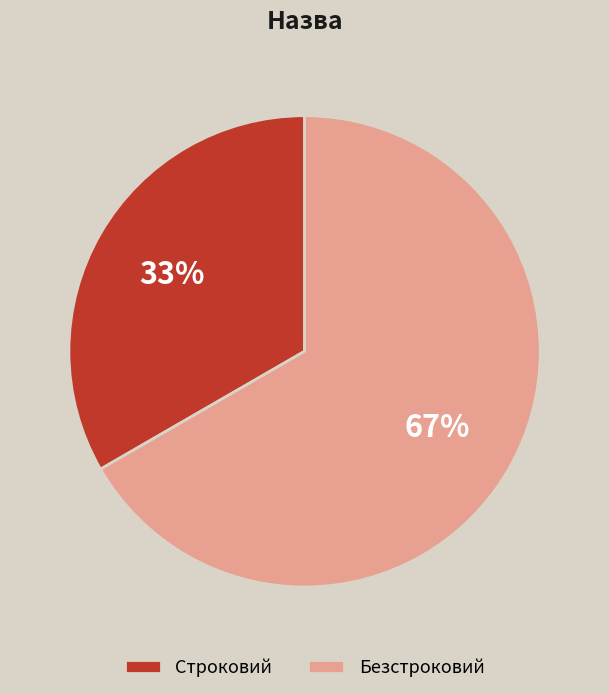

Count the number of slices in the pie.

2